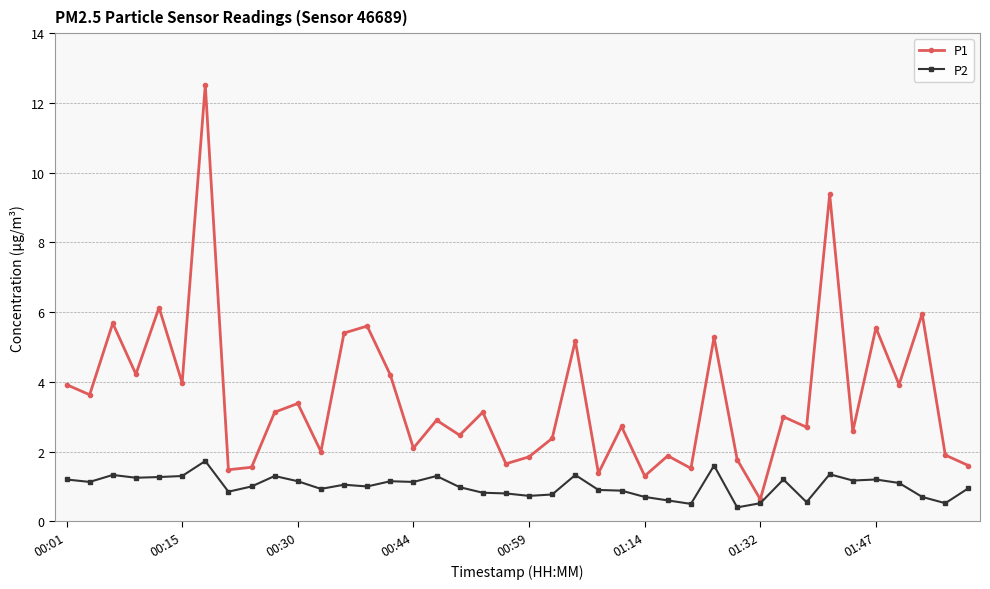

Rank the series by their maximum value, from lowest to highest.

P2, P1